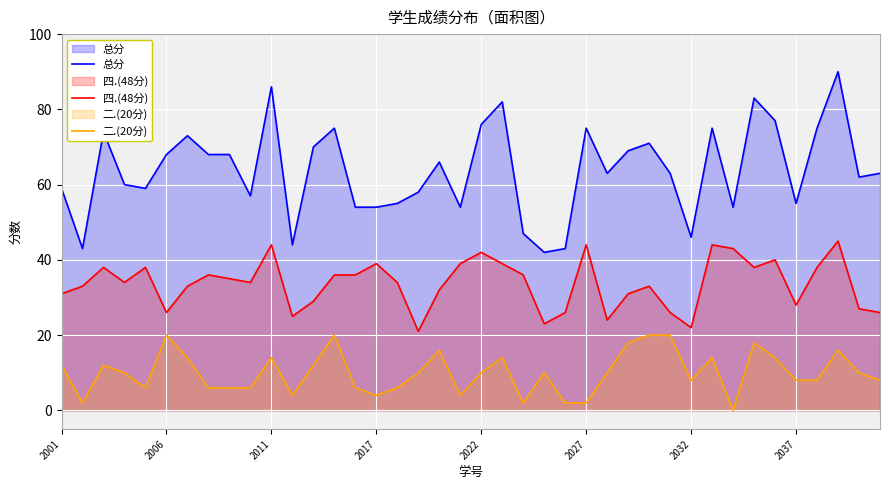

True or false: 总分 and 二.(20分) intersect in this chart.

False